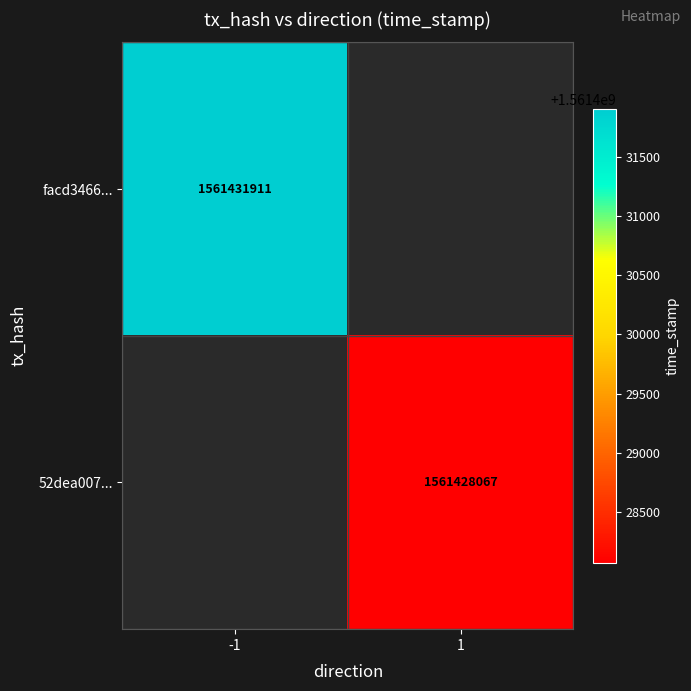

Is the value of facd3466... at -1 greater than the value of 52dea007... at 1?

Yes